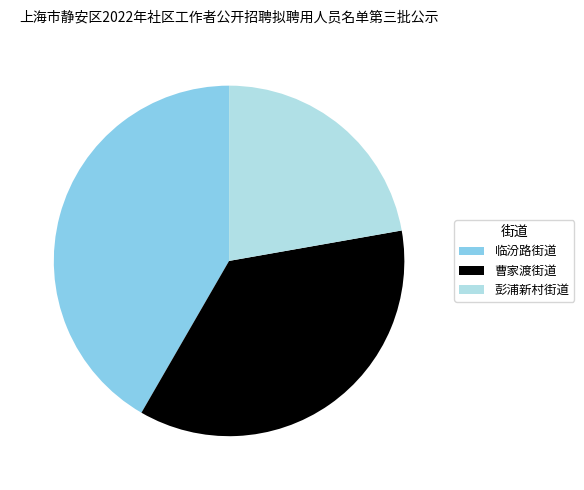

Between 临汾路街道 and 曹家渡街道, which is larger?

临汾路街道